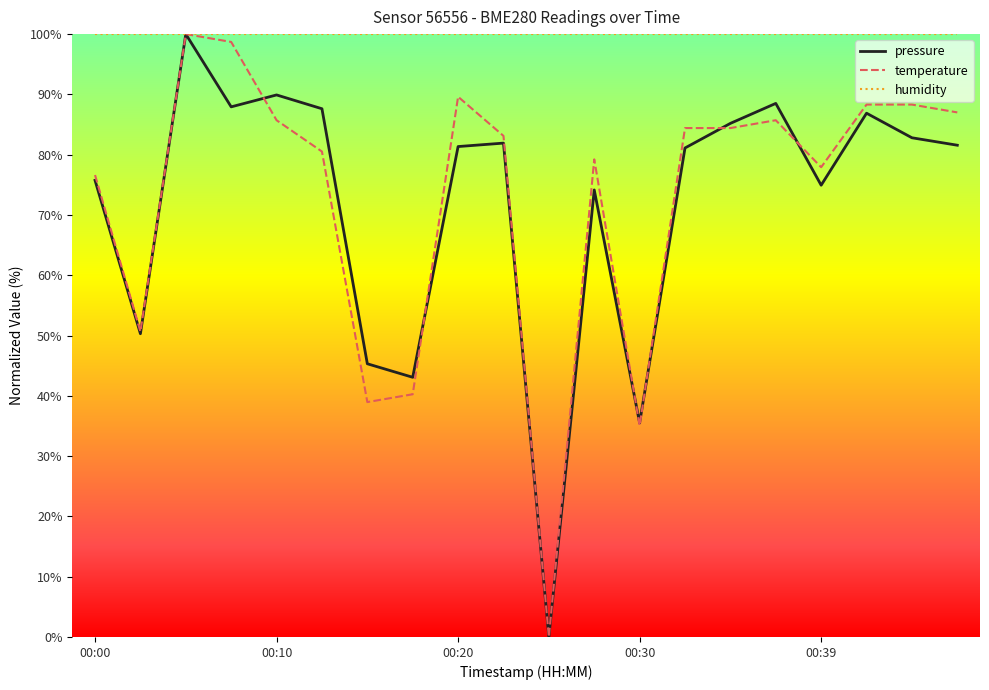

Which series has the largest total across all categories?

humidity